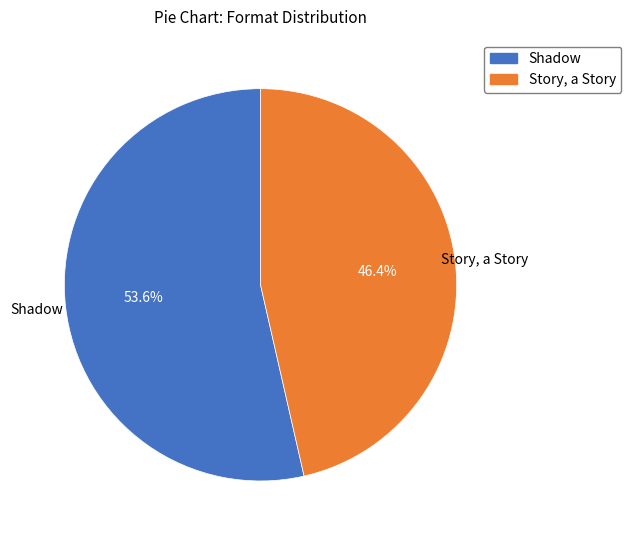

What is the ratio of the value at Story, a Story to the value at Shadow?

0.9